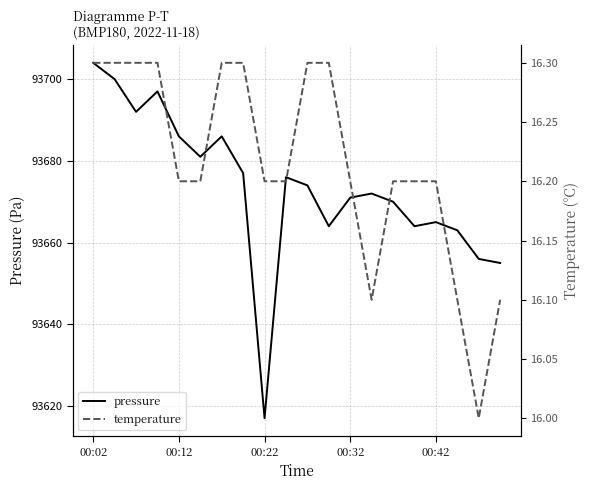

At which category is the sum across all series the highest?

00:02